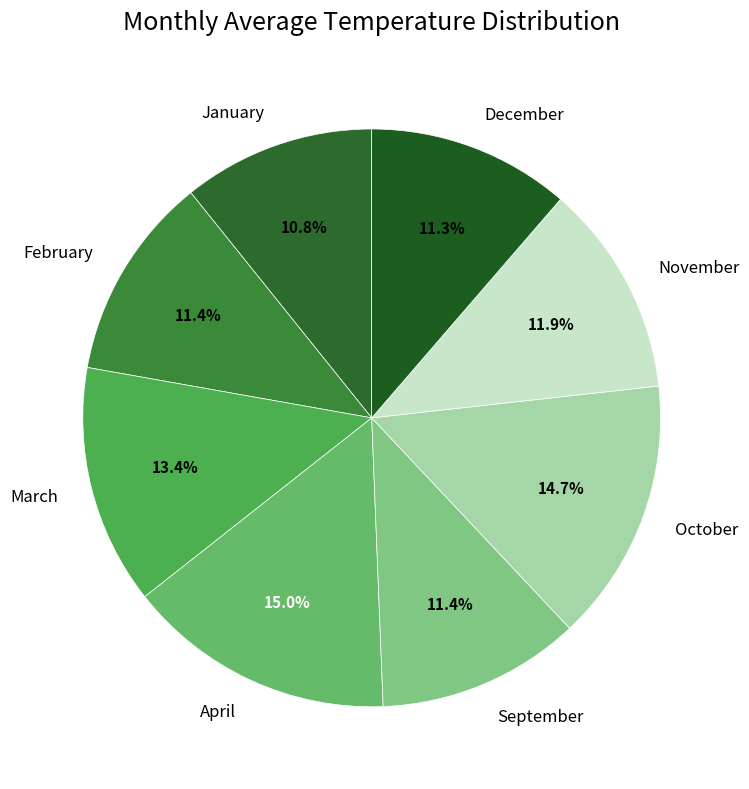

Is the sum of March and February greater than half?

No